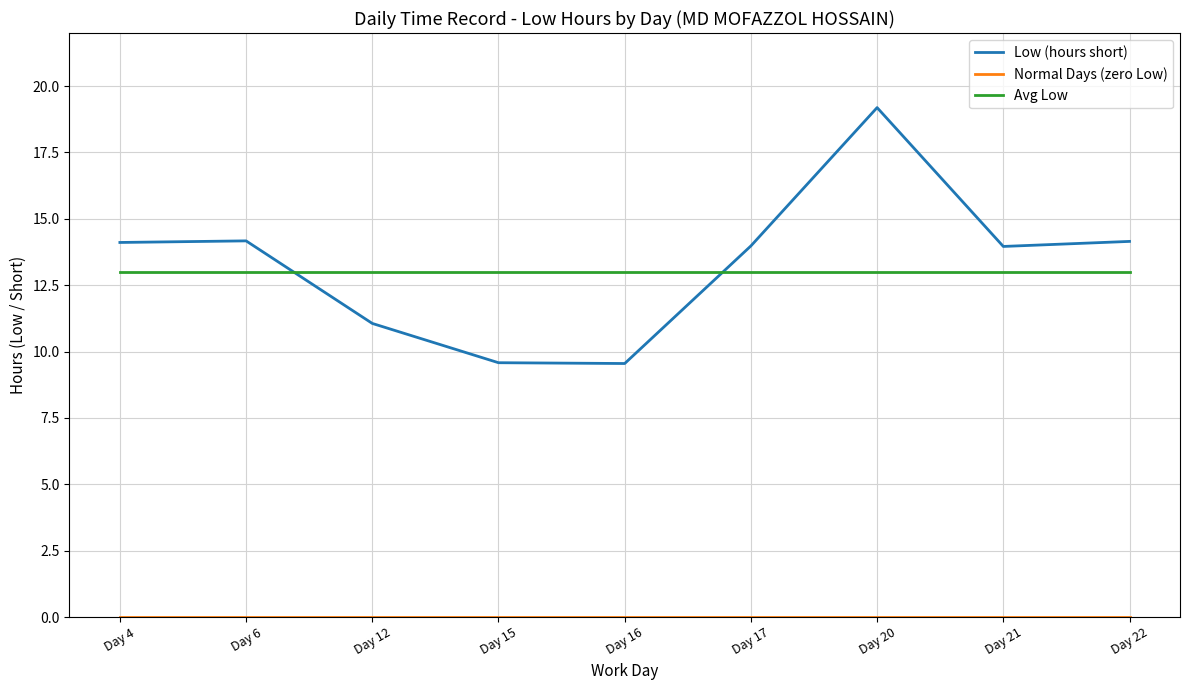

The Low (hours short) series shows 4.0 at Day 17. True or false?

False